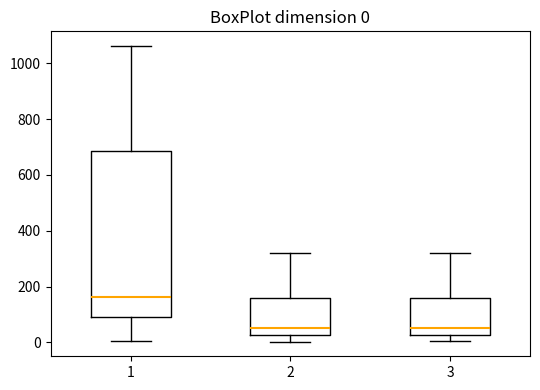

Which box has the highest median line?

1